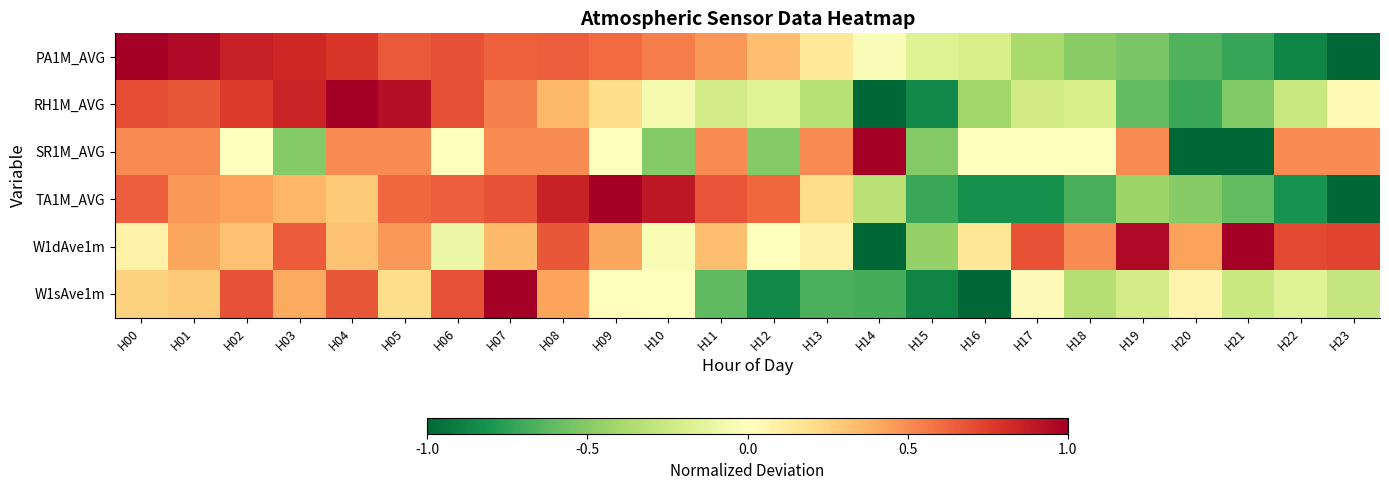

Reading left to right, list all the values displayed in this chart.

PA1M_AVG: H00=1.0	H01=0.9	H02=0.9	H03=0.8	H04=0.8	H05=0.7	H06=0.7	H07=0.6	H08=0.6	H09=0.6	H10=0.5	H11=0.5	H12=0.3	H13=0.1	H14=-0.0	H15=-0.2	H16=-0.2	H17=-0.4	H18=-0.5	H19=-0.5	H20=-0.7	H21=-0.7	H22=-0.9	H23=-1.0
RH1M_AVG: H00=0.7	H01=0.7	H02=0.8	H03=0.8	H04=1.0	H05=0.9	H06=0.7	H07=0.5	H08=0.4	H09=0.2	H10=-0.1	H11=-0.2	H12=-0.2	H13=-0.3	H14=-1.0	H15=-0.9	H16=-0.4	H17=-0.2	H18=-0.2	H19=-0.6	H20=-0.7	H21=-0.5	H22=-0.3	H23=0.0
SR1M_AVG: H00=0.5	H01=0.5	H02=0.0	H03=-0.5	H04=0.5	H05=0.5	H06=0.0	H07=0.5	H08=0.5	H09=0.0	H10=-0.5	H11=0.5	H12=-0.5	H13=0.5	H14=1.0	H15=-0.5	H16=0.0	H17=0.0	H18=0.0	H19=0.5	H20=-1.0	H21=-1.0	H22=0.5	H23=0.5
TA1M_AVG: H00=0.6	H01=0.5	H02=0.4	H03=0.4	H04=0.3	H05=0.6	H06=0.6	H07=0.7	H08=0.9	H09=1.0	H10=0.9	H11=0.7	H12=0.6	H13=0.2	H14=-0.3	H15=-0.7	H16=-0.8	H17=-0.8	H18=-0.7	H19=-0.4	H20=-0.5	H21=-0.6	H22=-0.8	H23=-1.0
W1dAve1m: H00=0.1	H01=0.4	H02=0.3	H03=0.6	H04=0.3	H05=0.5	H06=-0.1	H07=0.4	H08=0.7	H09=0.4	H10=-0.0	H11=0.3	H12=0.0	H13=0.1	H14=-1.0	H15=-0.4	H16=0.1	H17=0.7	H18=0.5	H19=0.9	H20=0.4	H21=1.0	H22=0.7	H23=0.7
W1sAve1m: H00=0.3	H01=0.3	H02=0.7	H03=0.4	H04=0.7	H05=0.2	H06=0.7	H07=1.0	H08=0.4	H09=0.0	H10=-0.0	H11=-0.6	H12=-0.9	H13=-0.7	H14=-0.7	H15=-0.9	H16=-1.0	H17=0.0	H18=-0.3	H19=-0.2	H20=0.1	H21=-0.3	H22=-0.2	H23=-0.3